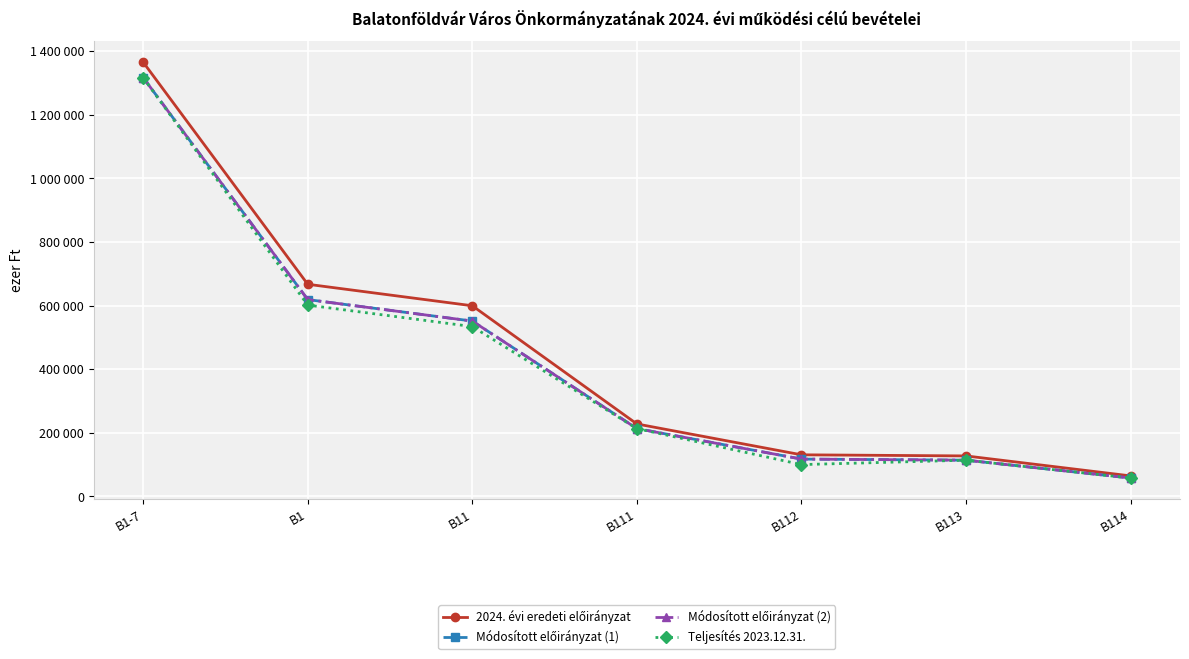

What is the highest value of the Módosított előirányzat (1) series?

1317520